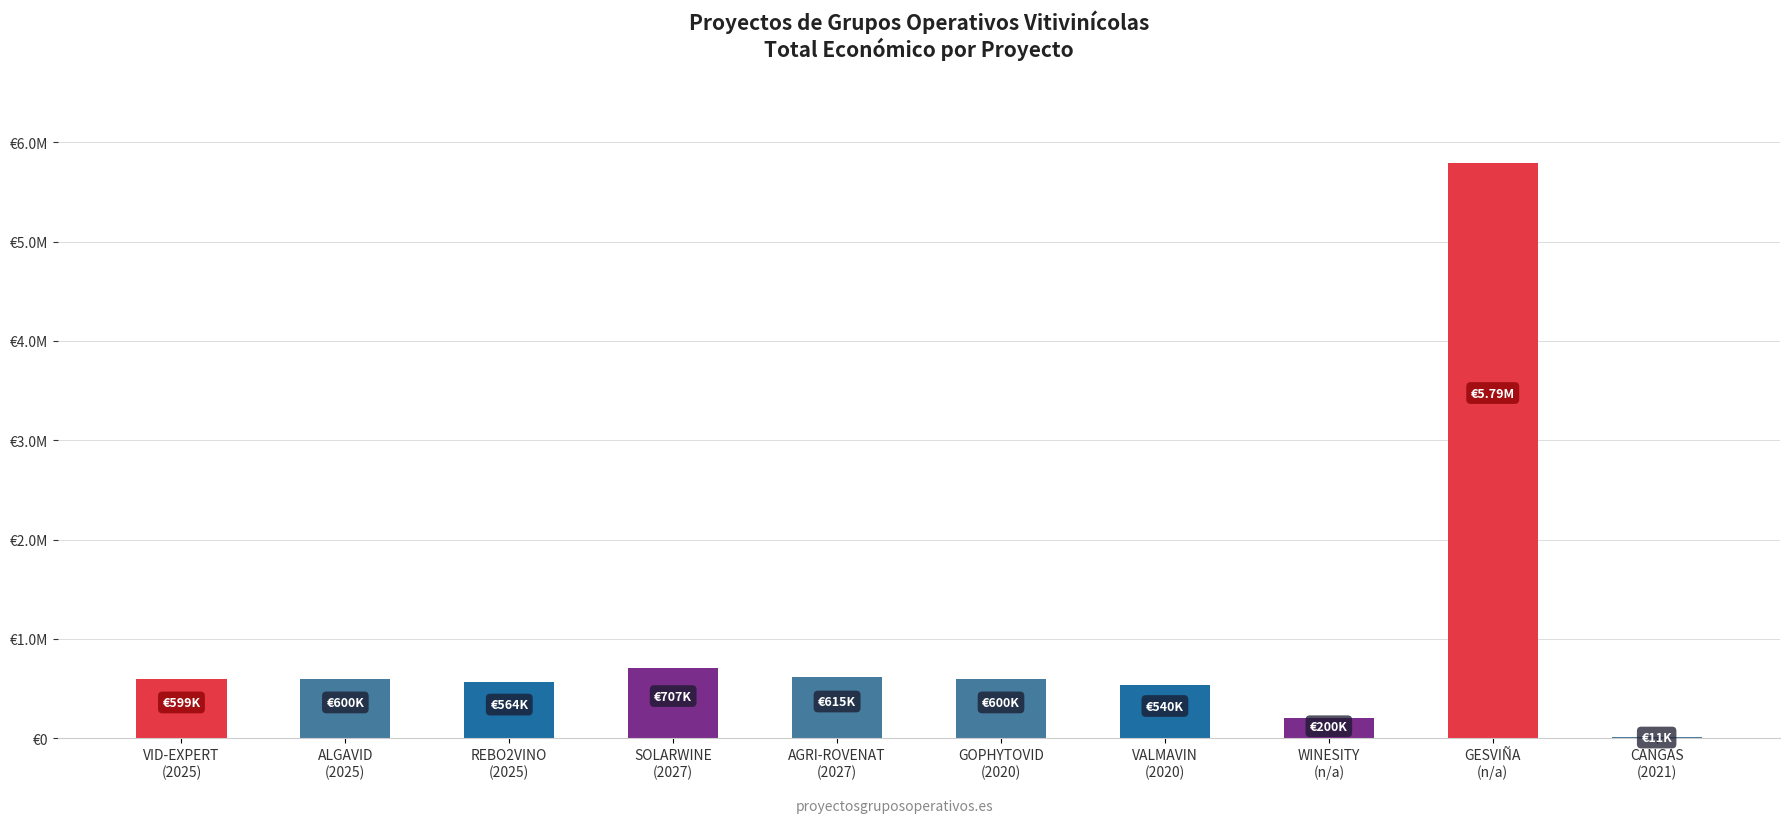

Reading left to right, transcribe all the data shown in this chart.

599444	599883	563721	706697	615375	599806	540000	199997	5792221	10750